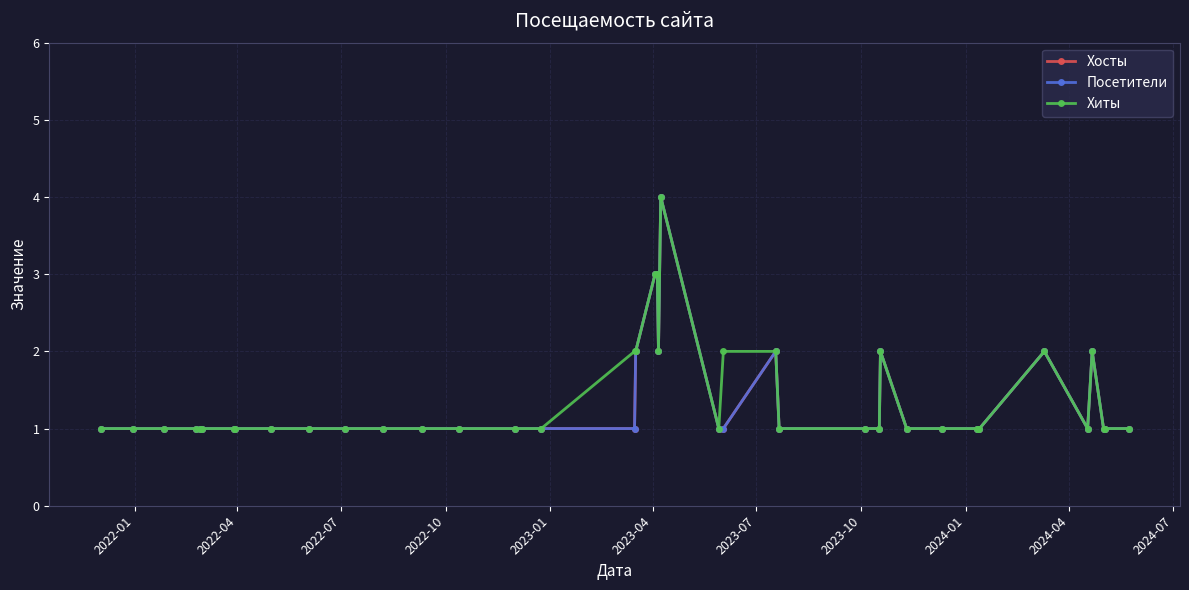

True or false: Посетители and Хиты intersect in this chart.

False